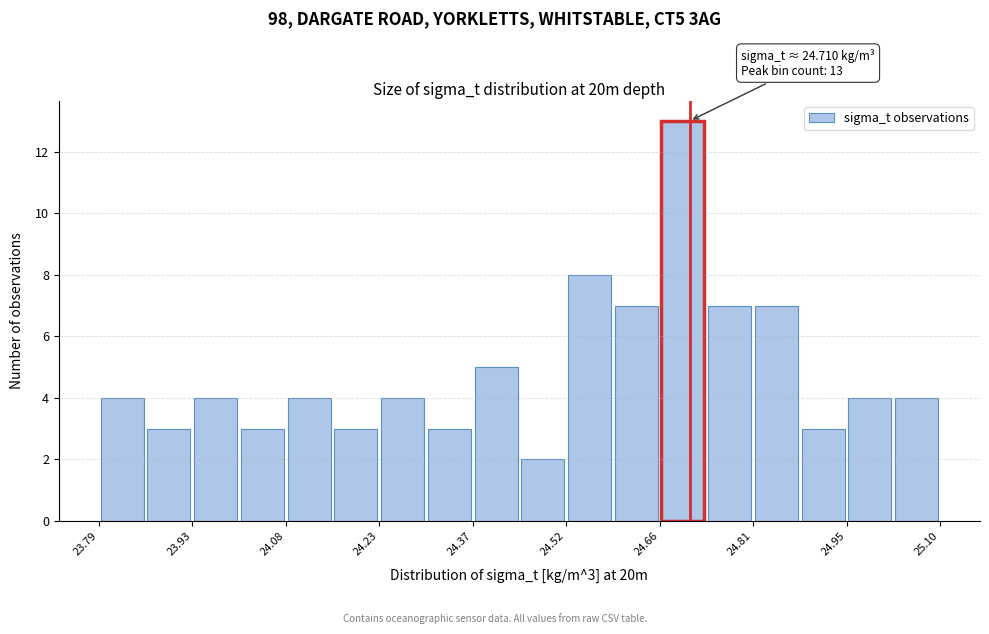

Around what value on the x-axis is the tallest bar? Give the approximate position of its centre, as read against the axis.

24.70